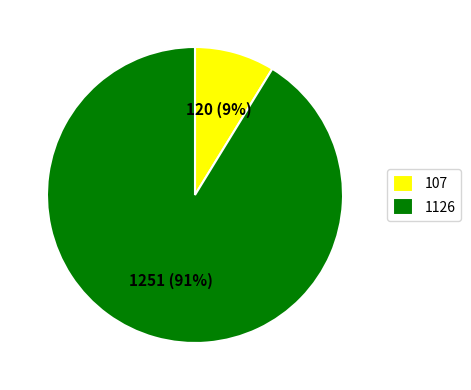

Between 107 and 1126, which is larger?

1126